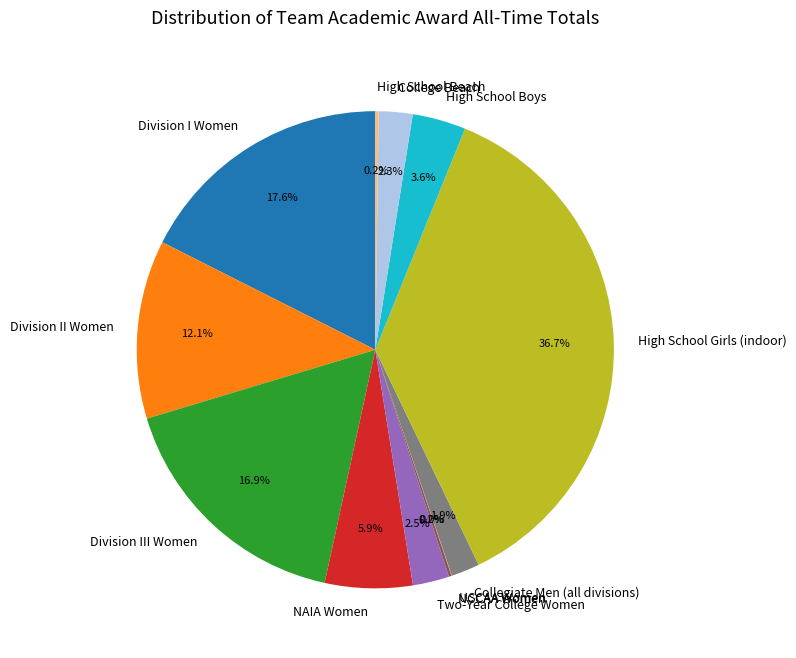

Do Division I Women and Division III Women together represent more than half of the pie?

No